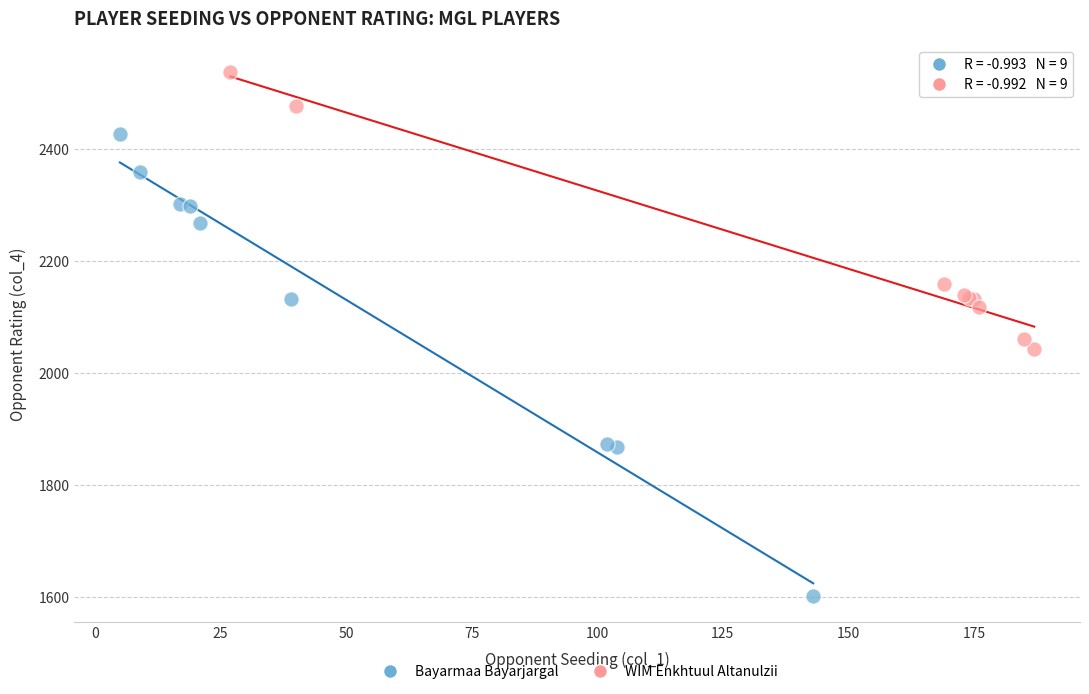

Which series contains the highest Y value?

WIM Enkhtuul Altanulzii